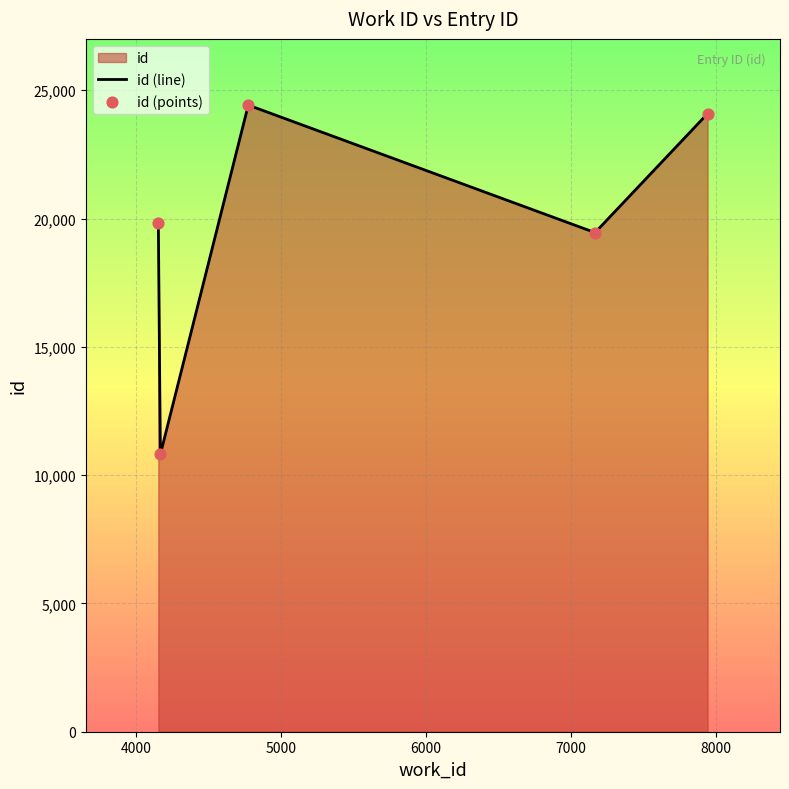

Which series has the largest total across all categories?

id (line)